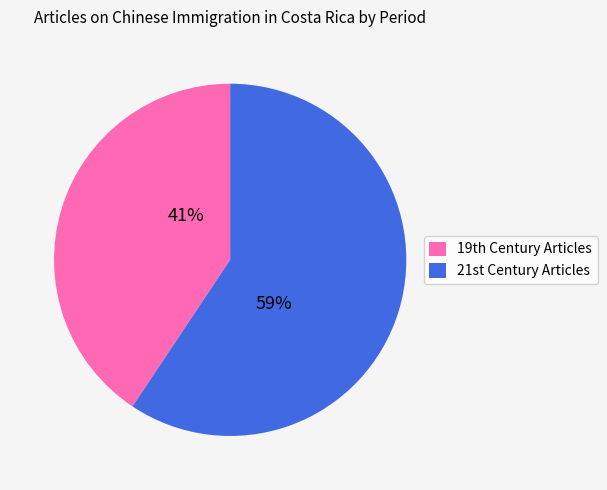

Which category has the biggest portion of the pie?

21st Century Articles